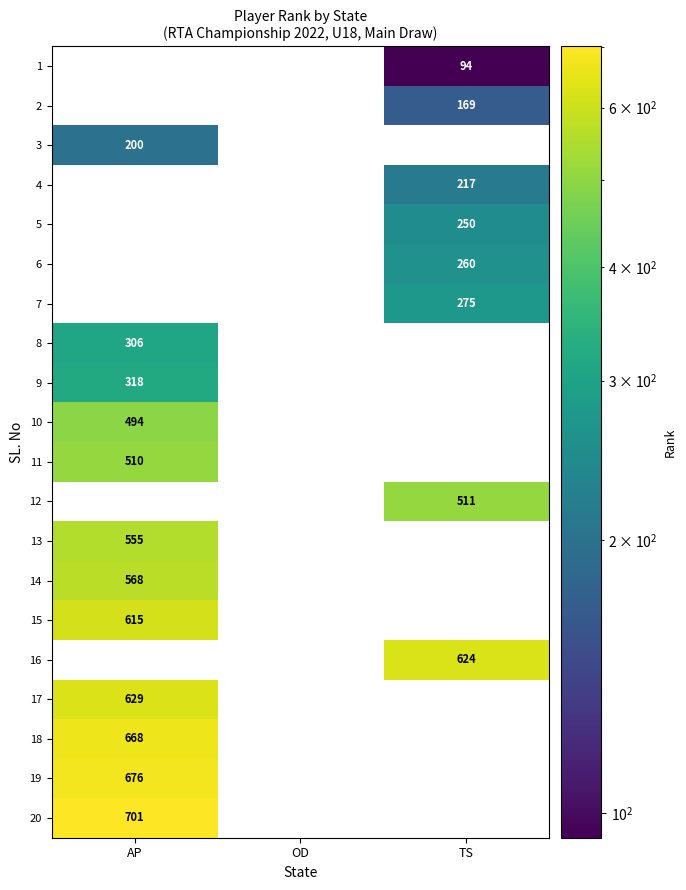

Which category has the lowest value in the 9 series?

AP